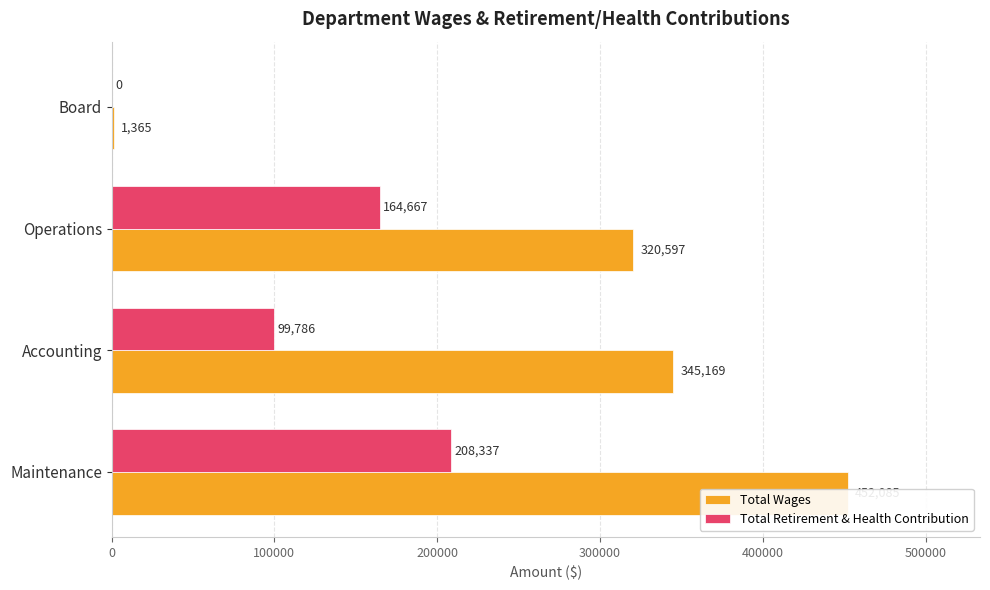

Are the bars grouped side by side (vs. stacked)?

Yes